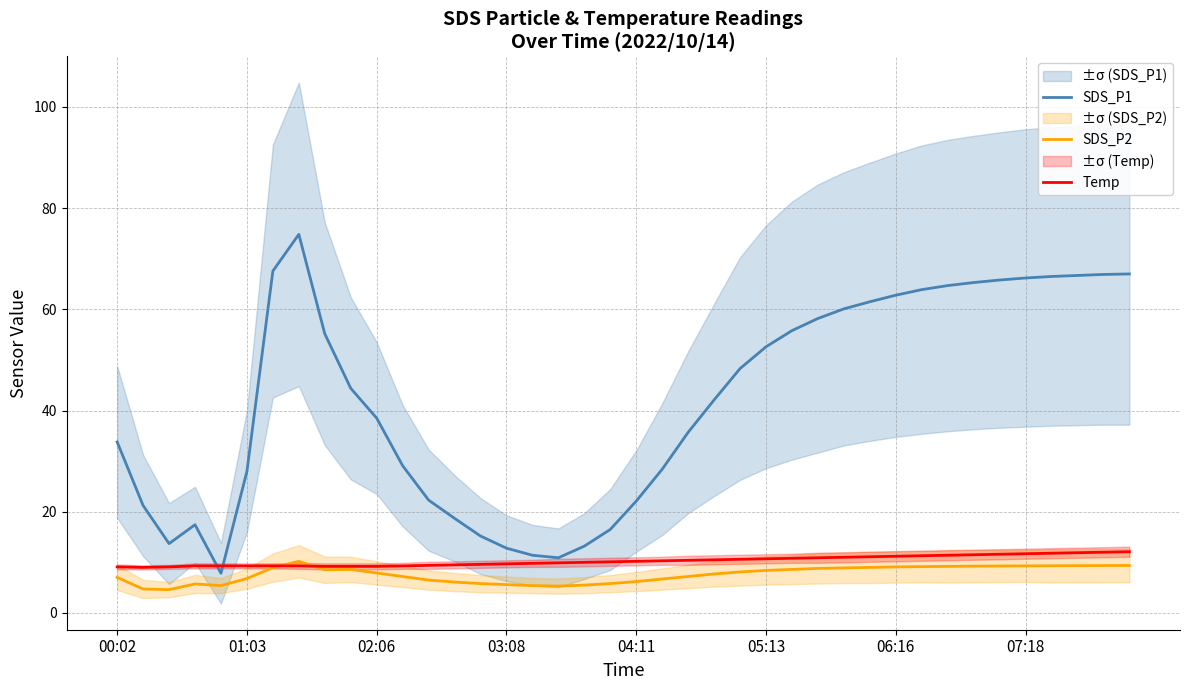

How many series are shown in this chart?

3